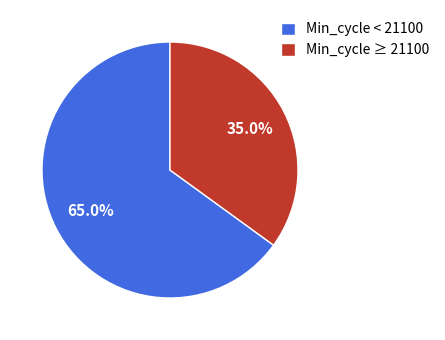

Count the number of slices in the pie.

2